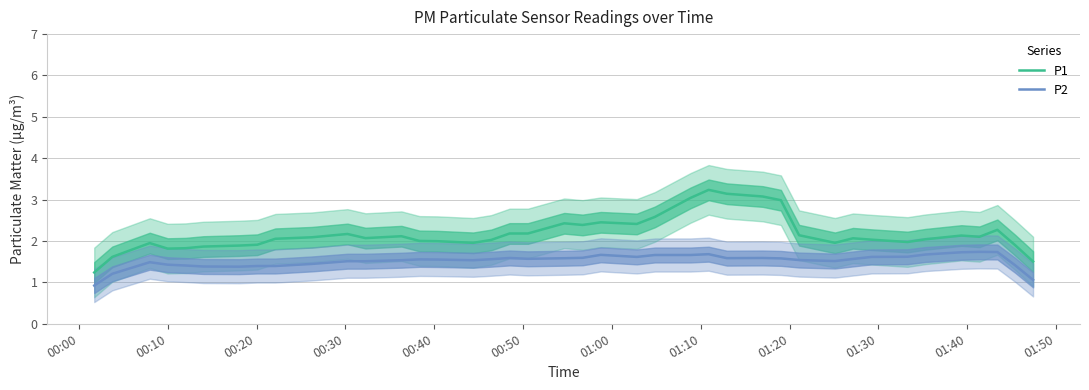

What is the lowest value of the P2 series?

0.9